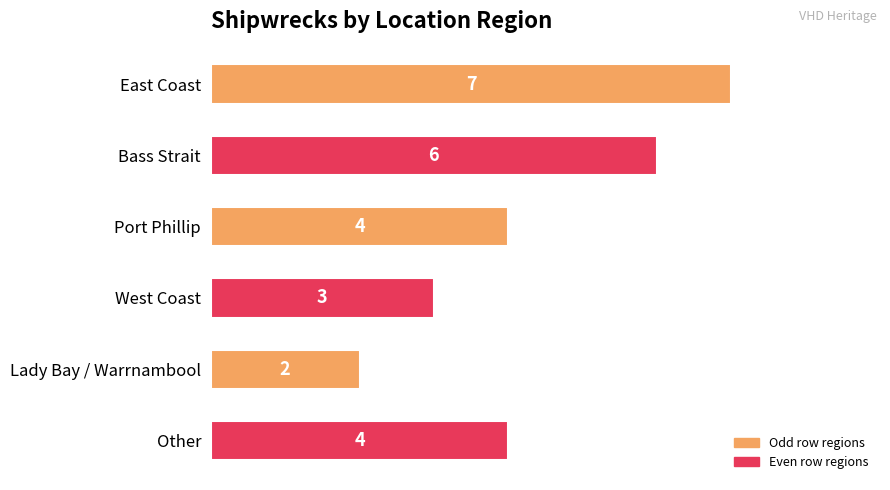

How many values are between 3 and 6?

4